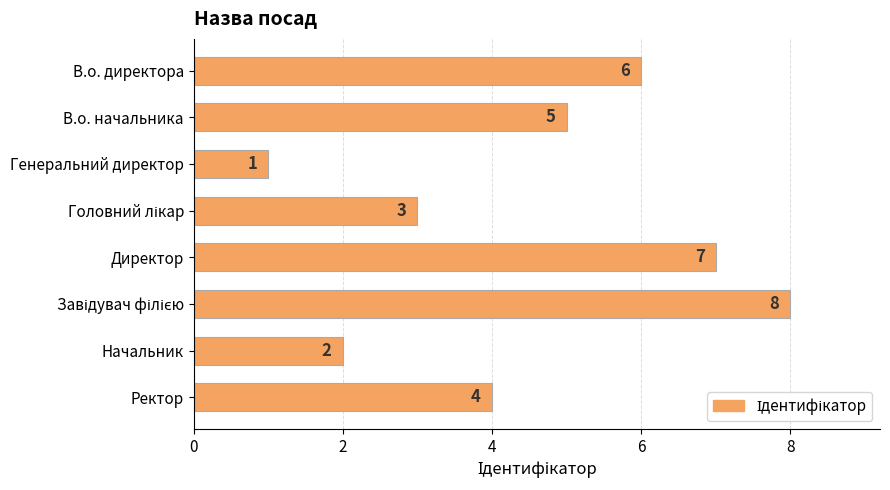

What is the difference between the maximum and minimum values?

7